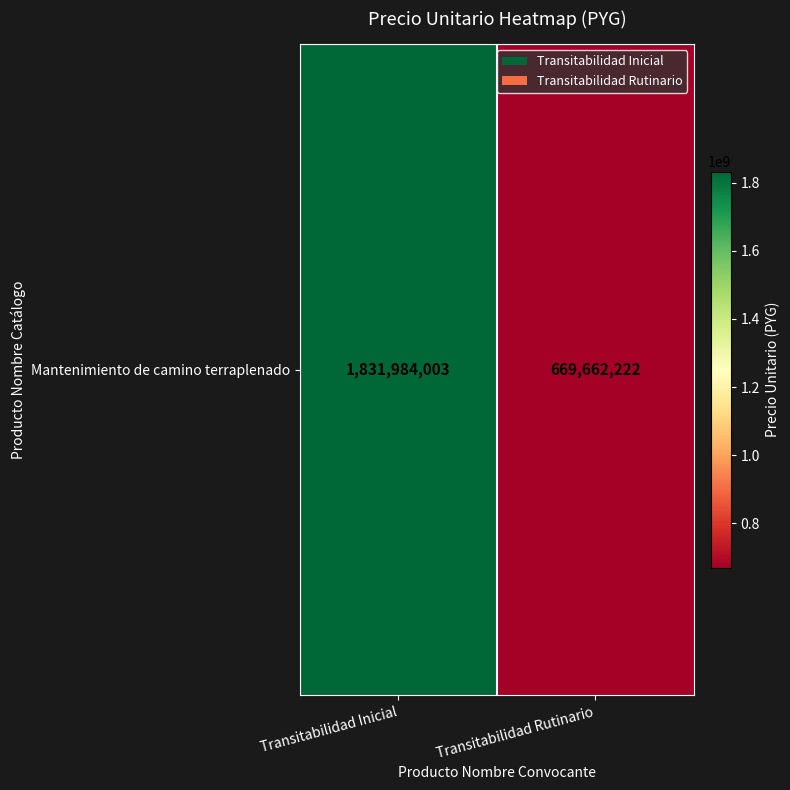

What is the minimum value shown in the chart?

669662222